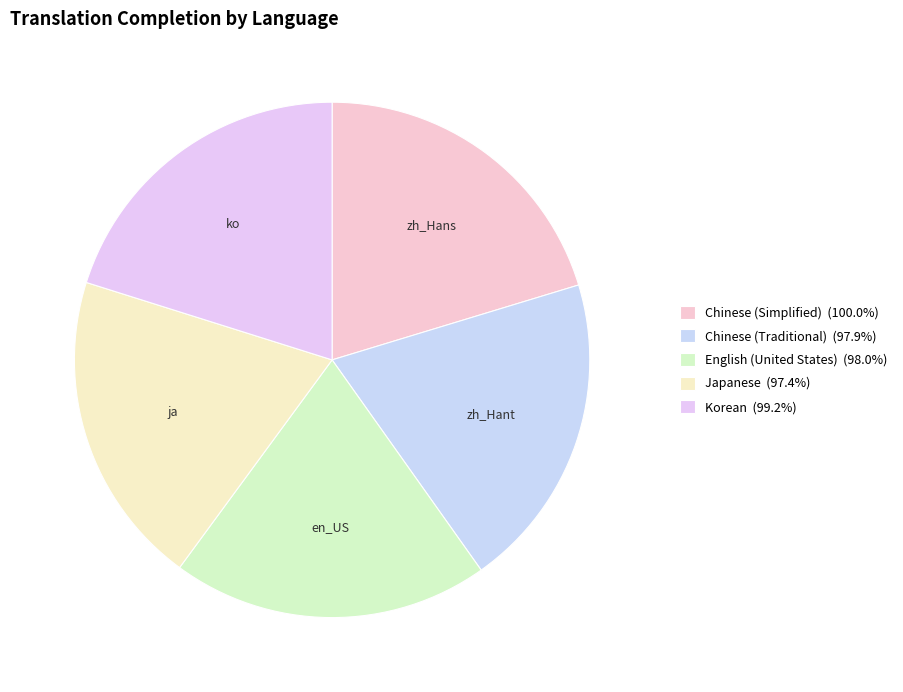

Which slice is the largest?

Chinese (Simplified)